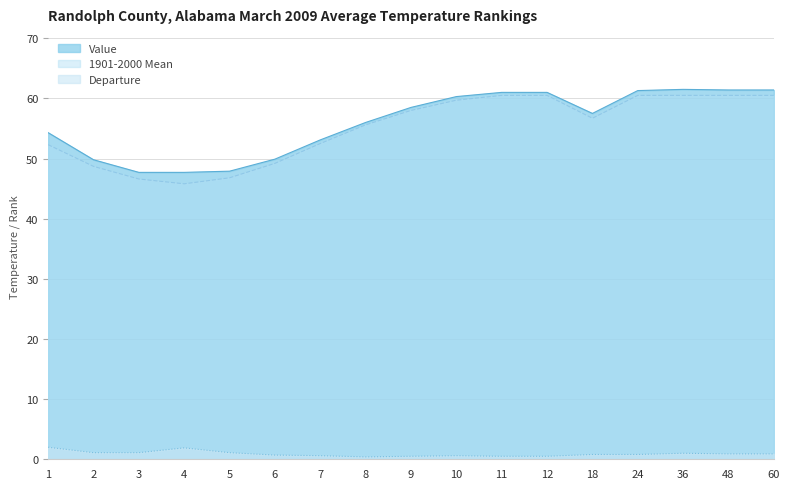

List the series in order of their peak value, lowest first.

Departure, 1901-2000 Mean, Value